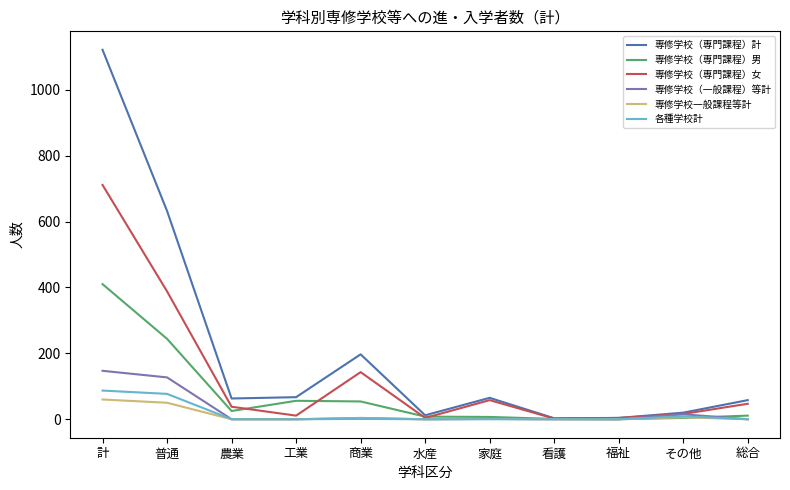

List the series in order of their peak value, highest first.

専修学校（専門課程）計, 専修学校（専門課程）女, 専修学校（専門課程）男, 専修学校（一般課程）等計, 各種学校計, 専修学校一般課程等計